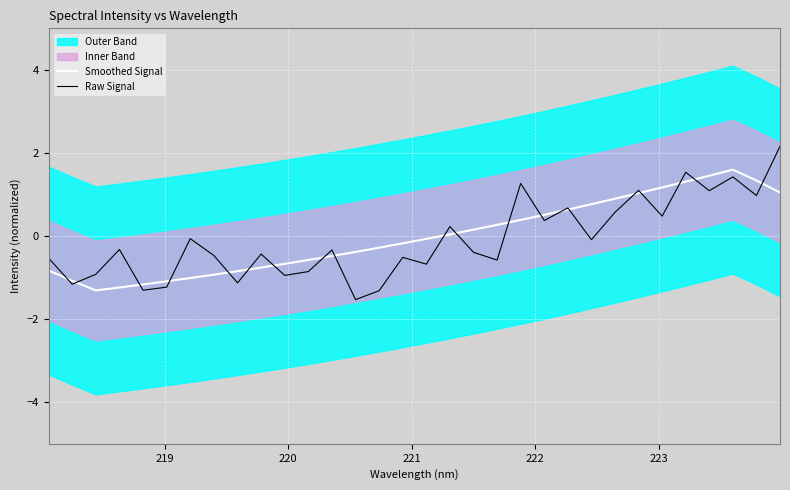

What is the minimum value for Smoothed Signal?

-1.3